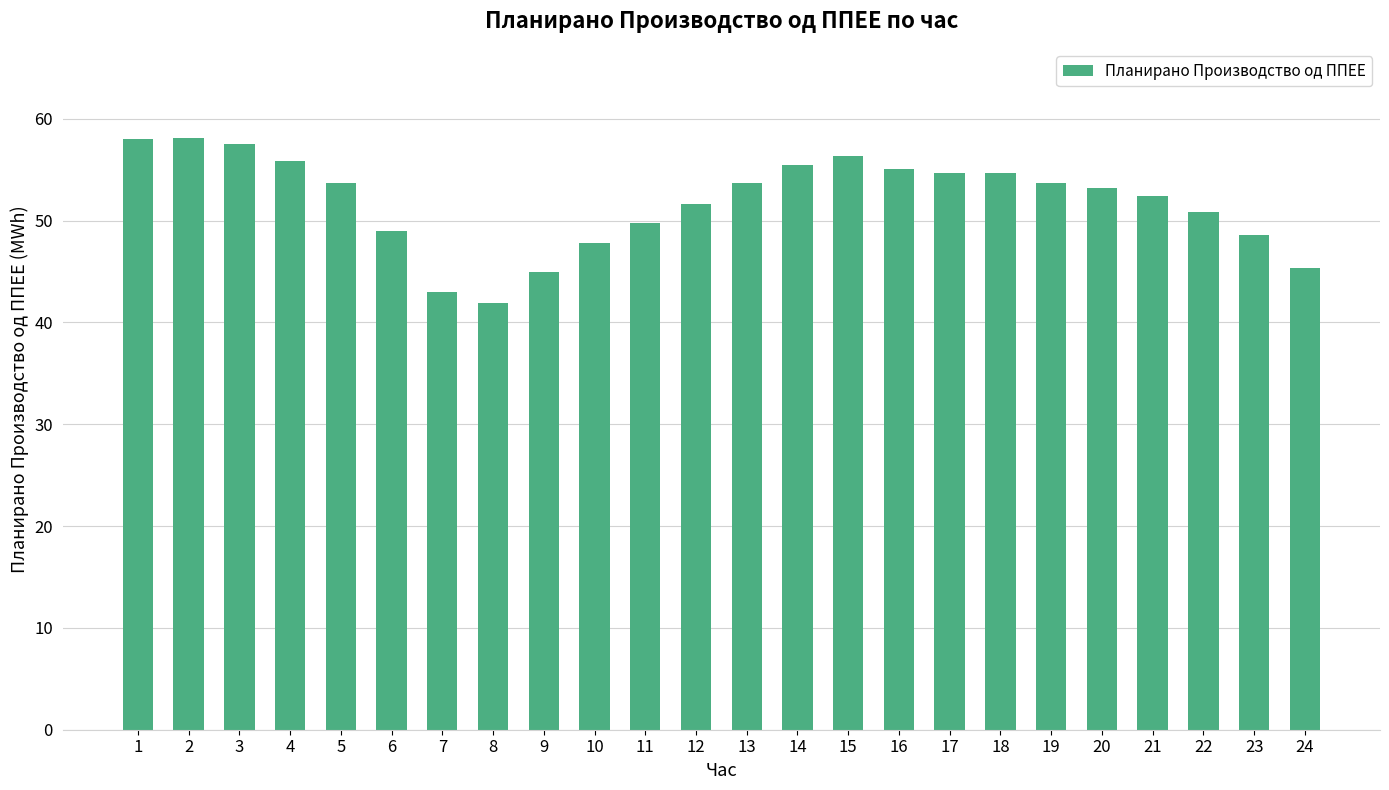

What is the difference between the maximum and second lowest values?

15.1